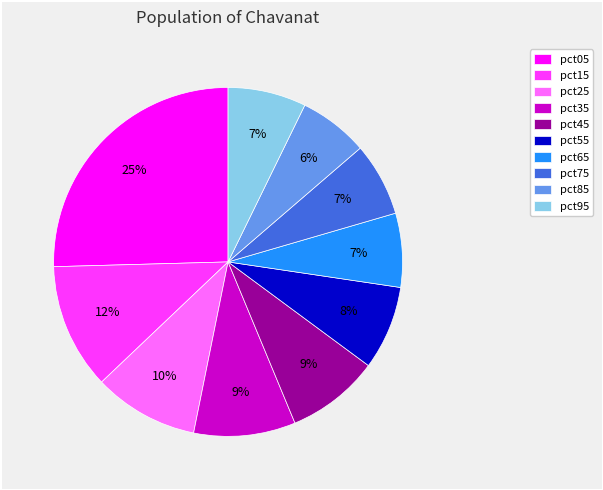

Count the number of slices in the pie.

10